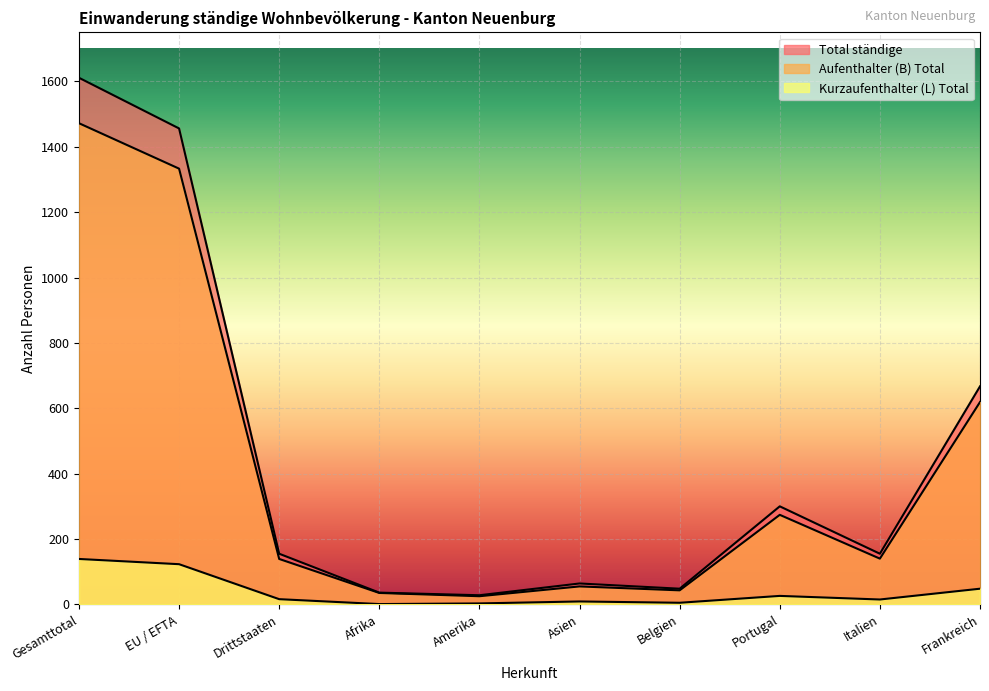

Where is the first local maximum for Kurzaufenthalter (L) Total?

Asien